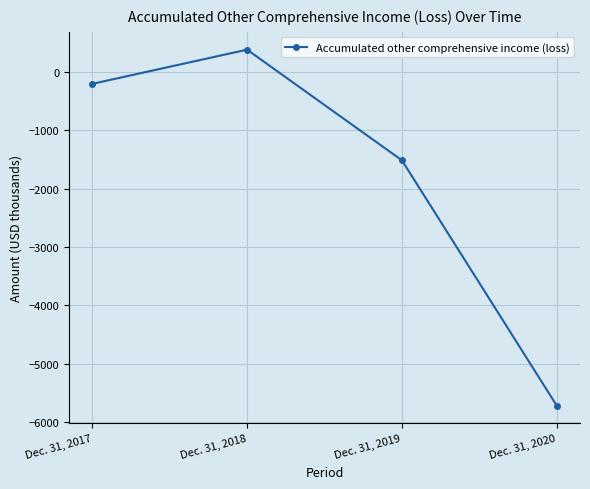

Between Dec. 31, 2017 and Dec. 31, 2019, which is larger?

Dec. 31, 2017